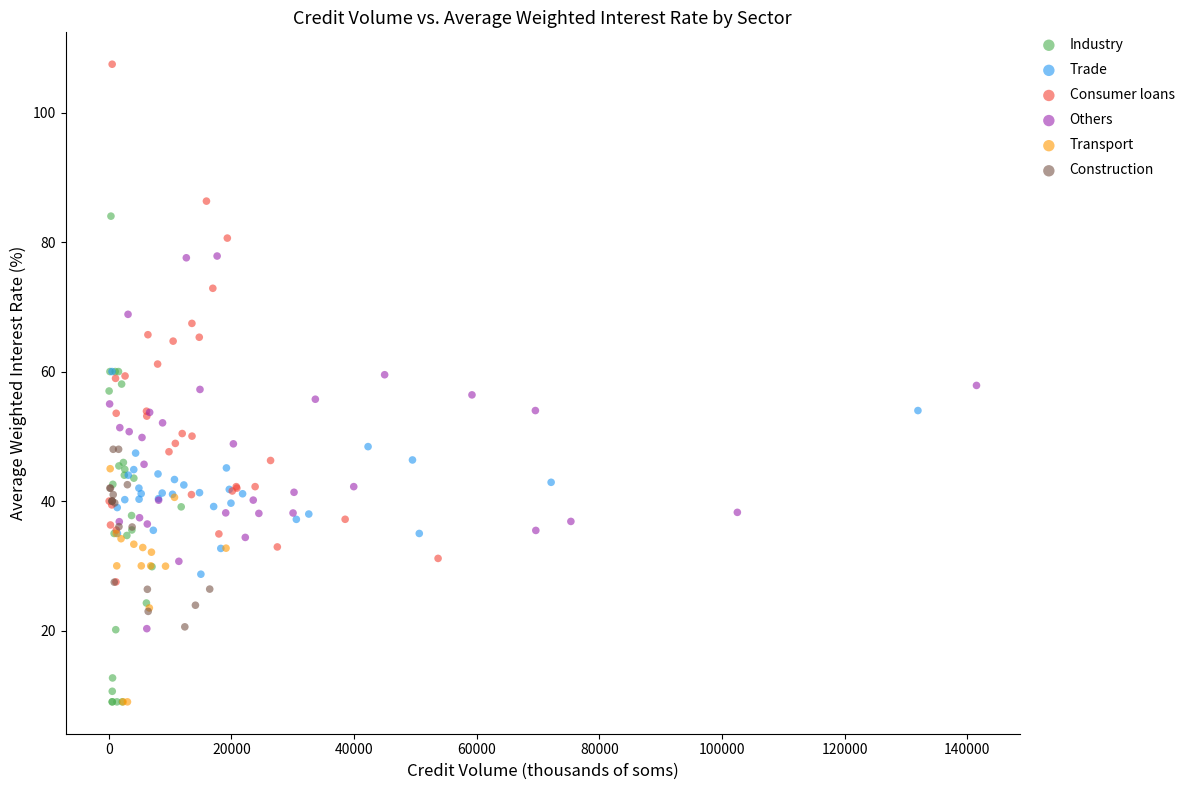

Which series contains the highest Y value?

Consumer loans